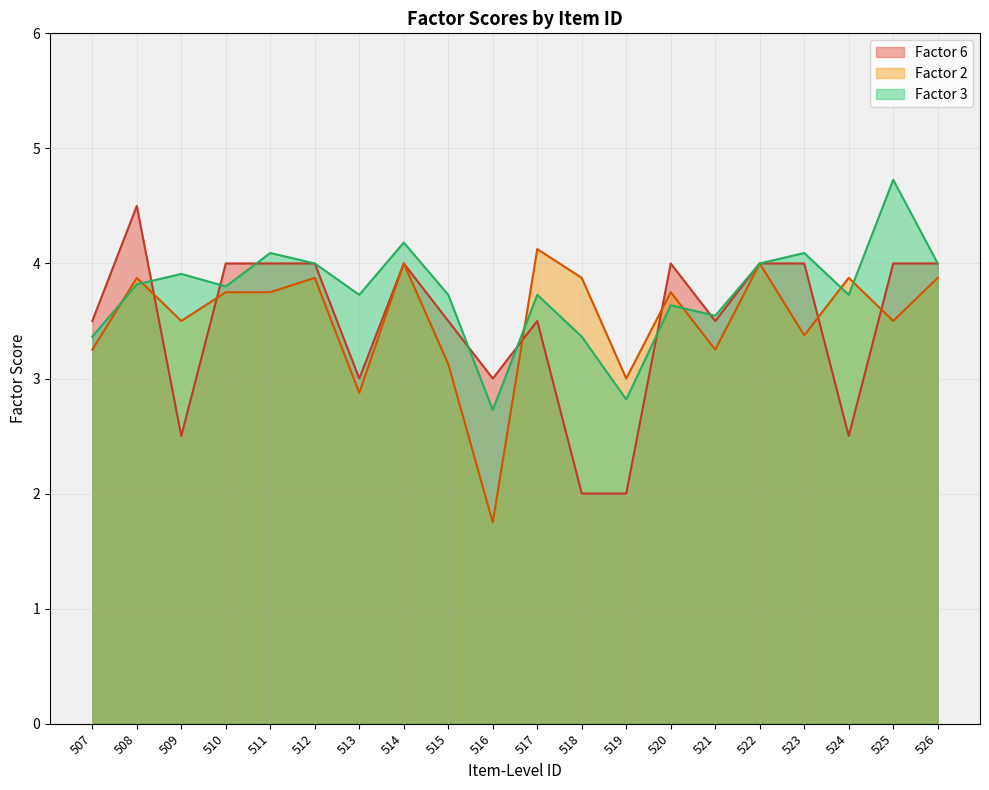

How many data points in Factor 2 are above 3?

17